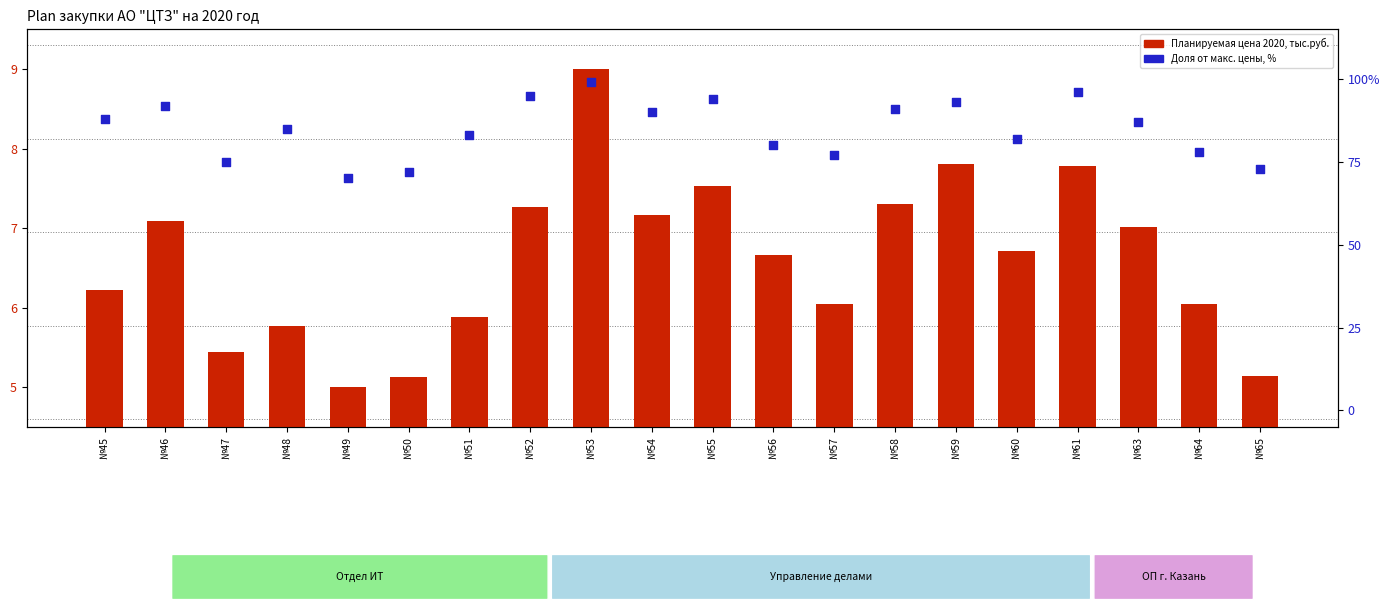

What is the total value across all series at №59?

100.8